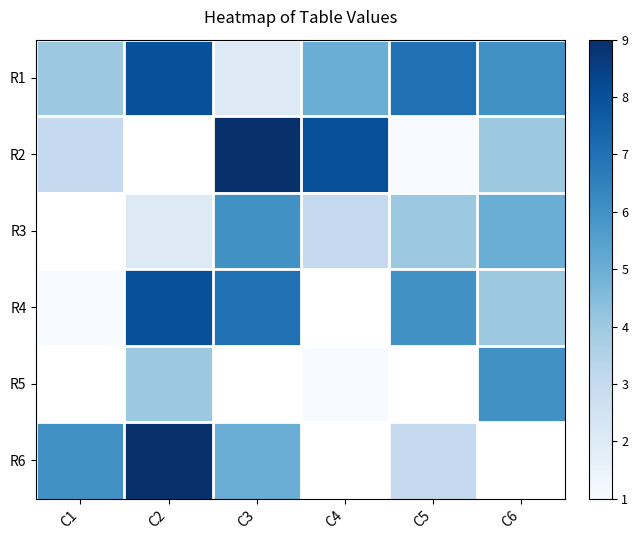

What is the approximate value of R1 at C2?

8.0